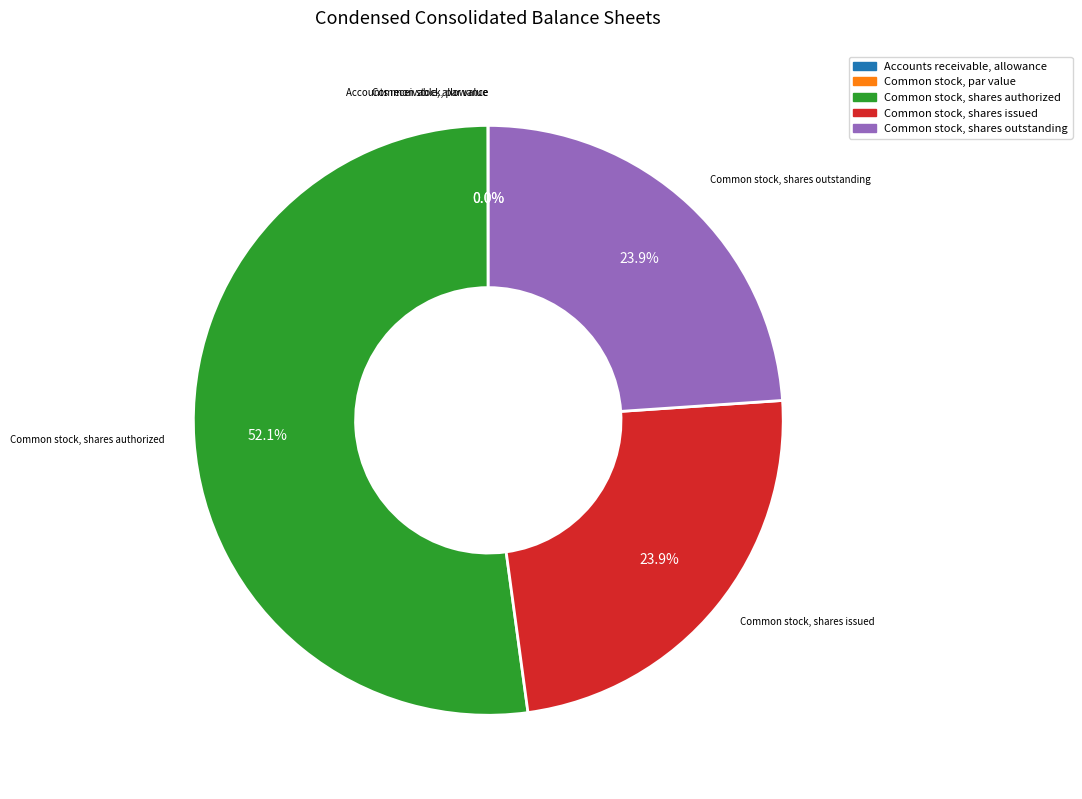

The Common stock, shares outstanding slice represents 36% of the pie. True or false?

False